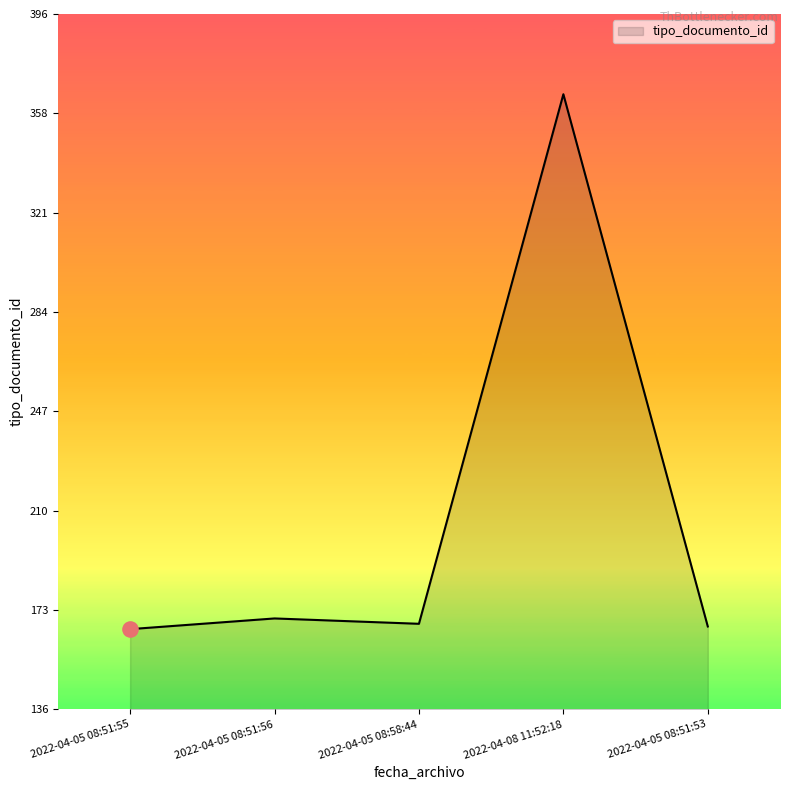

What is the change in value from 2022-04-05 08:51:56 to 2022-04-05 08:51:53?

-3